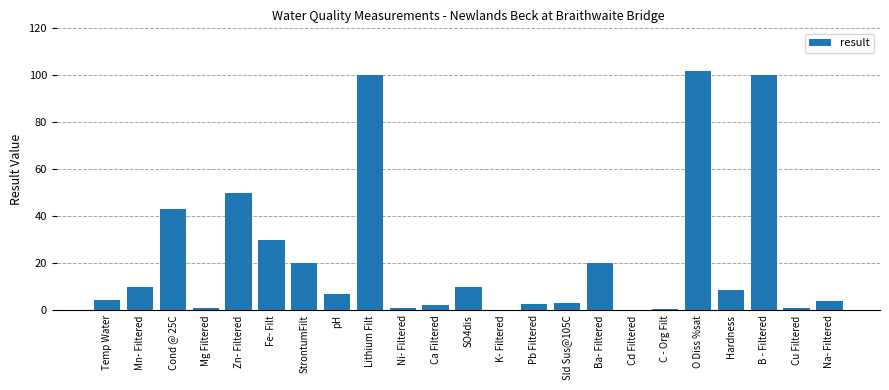

Between Ni- Filtered and Mn- Filtered, which is larger?

Mn- Filtered